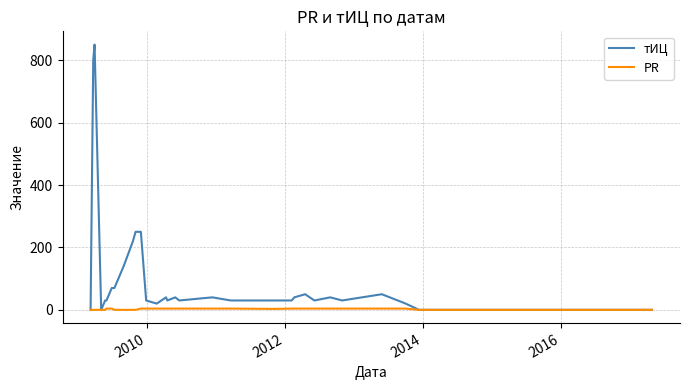

Count the number of categories in the chart.

39